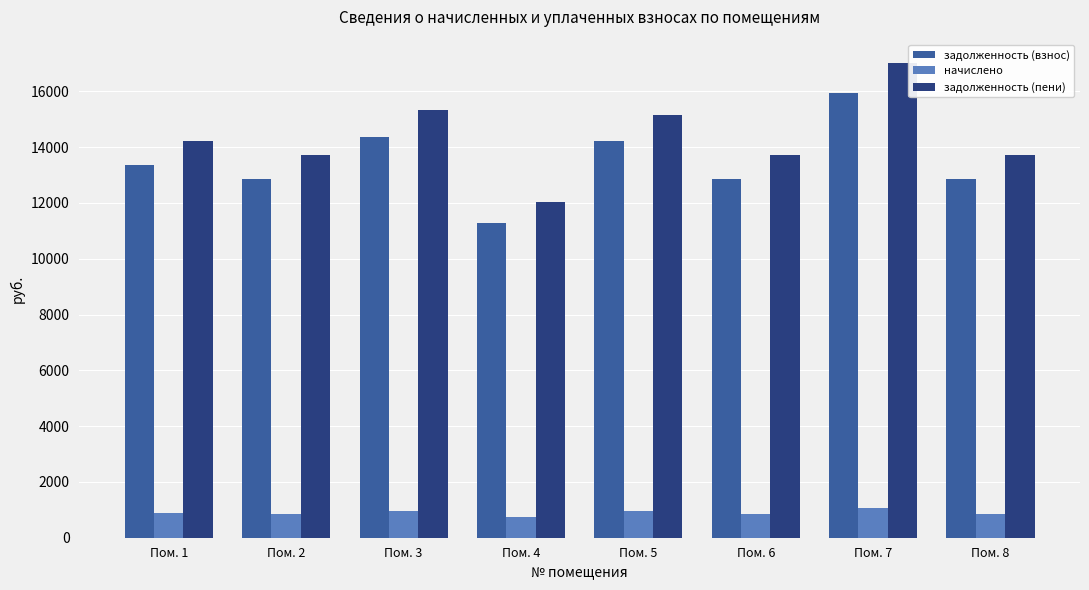

What is the maximum value for задолженность (взнос)?

15947.3